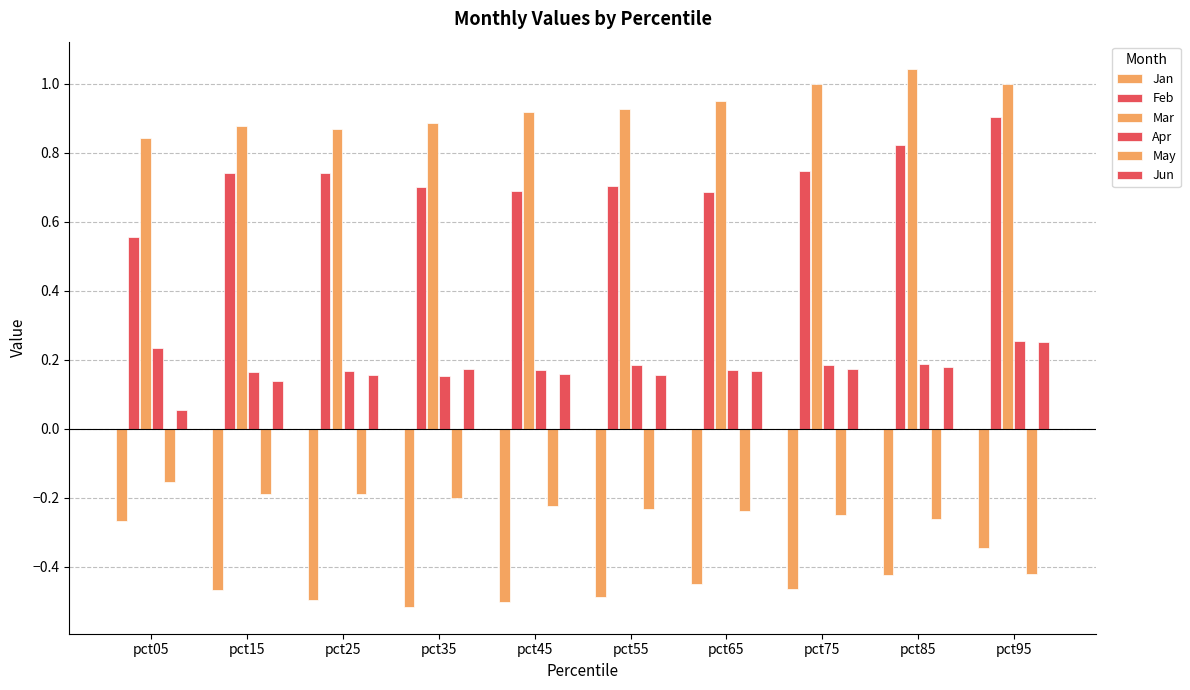

What is the greatest value displayed?

1.0